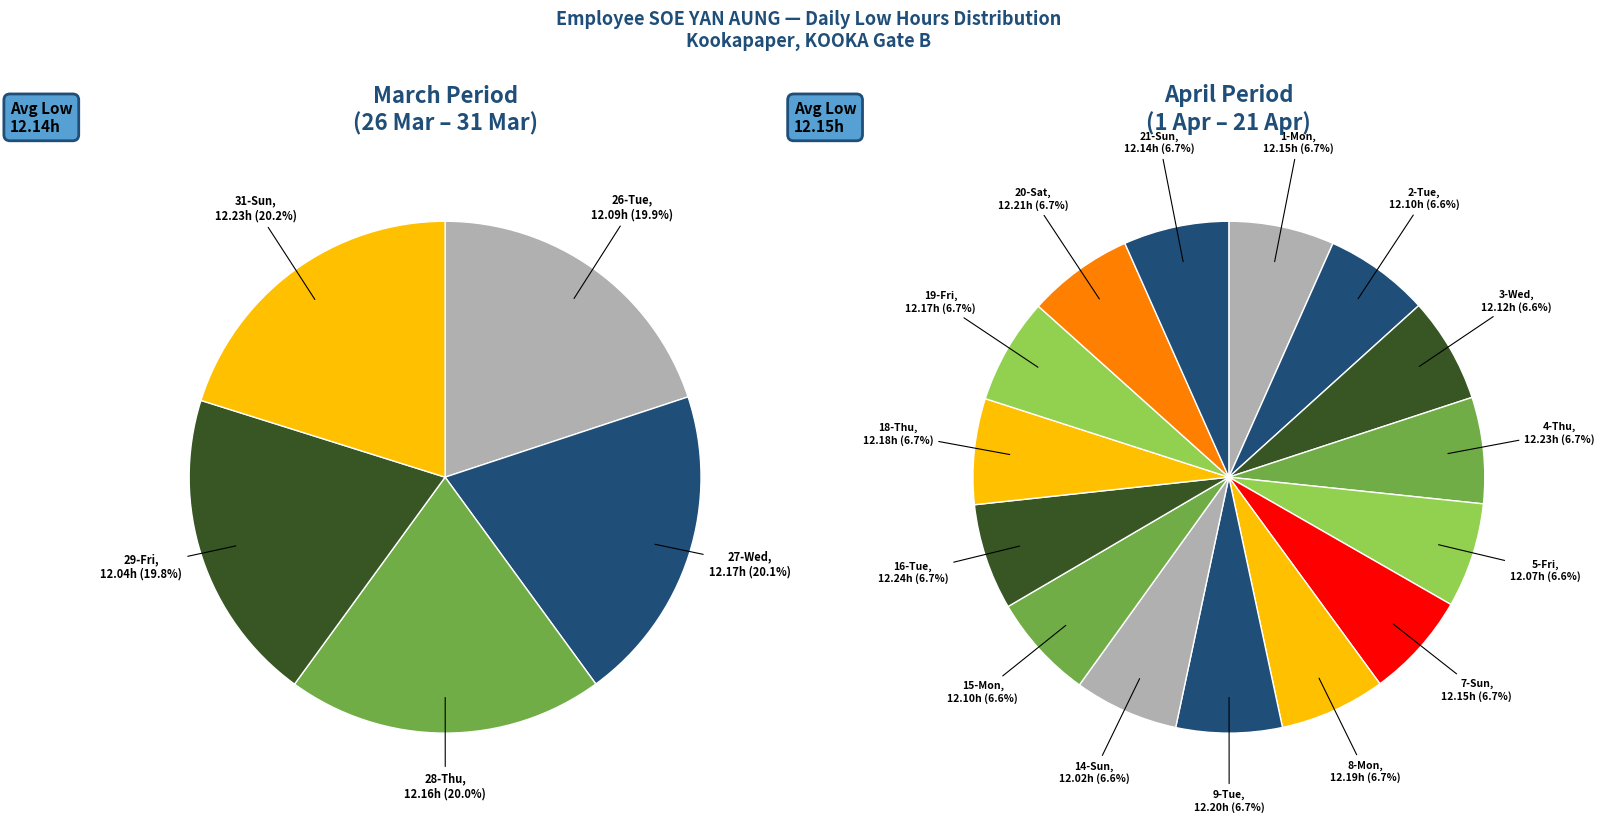

Is the sum of 7-Sun and 26-Tue greater than half?

No